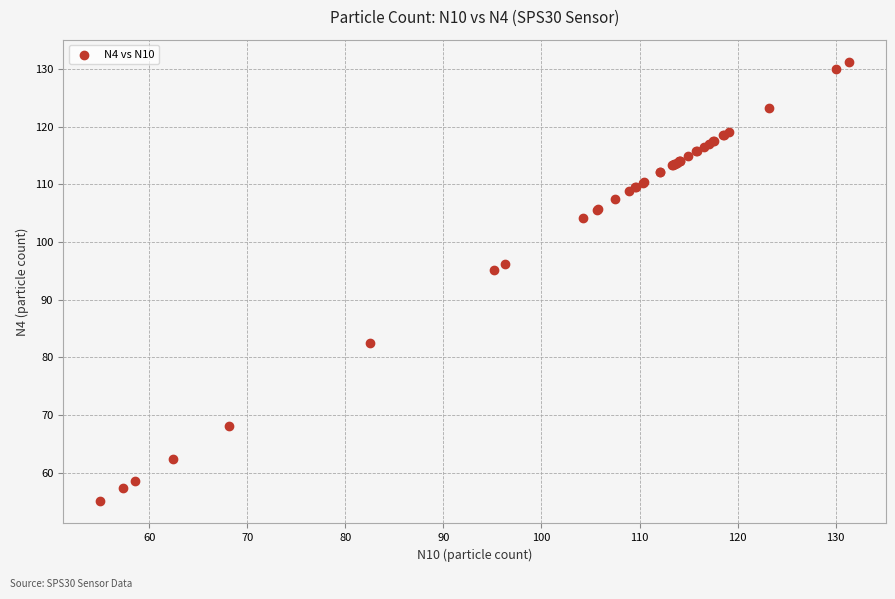

What Y value in the scatter plot is closest to 93?

95.1